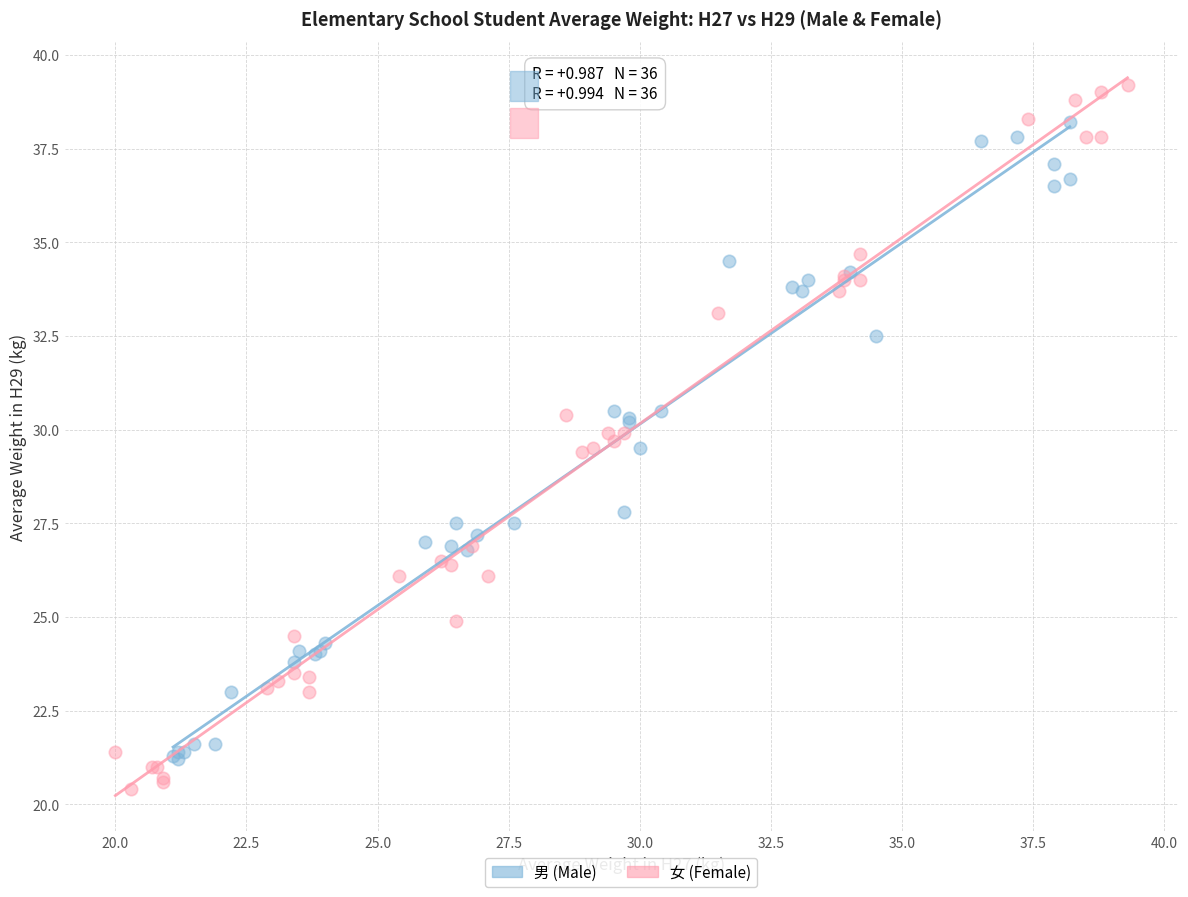

Which series reaches the maximum Y coordinate?

女 (Female)